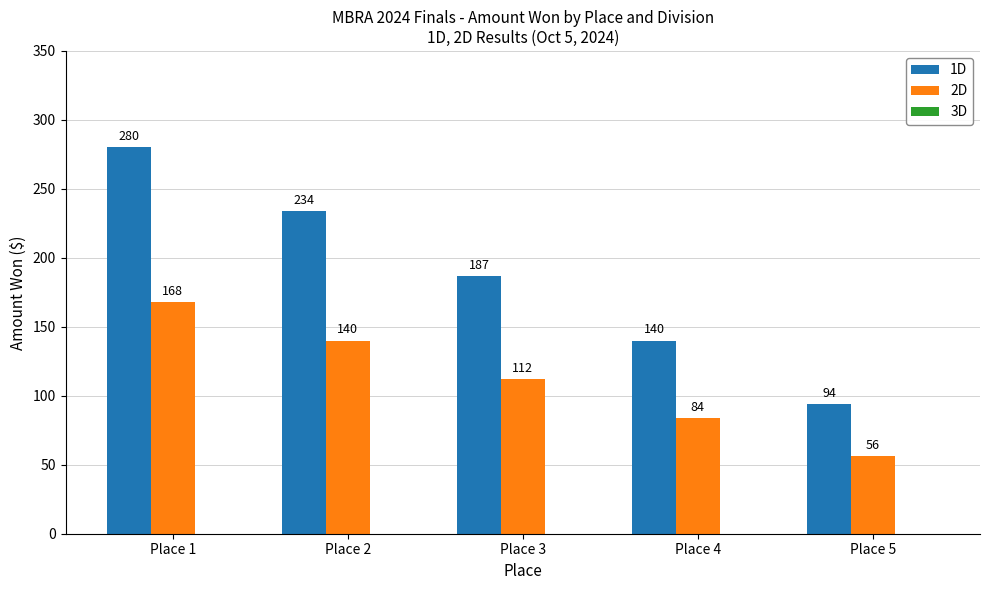

Is it true that 2D equals 112 at Place 3?

True